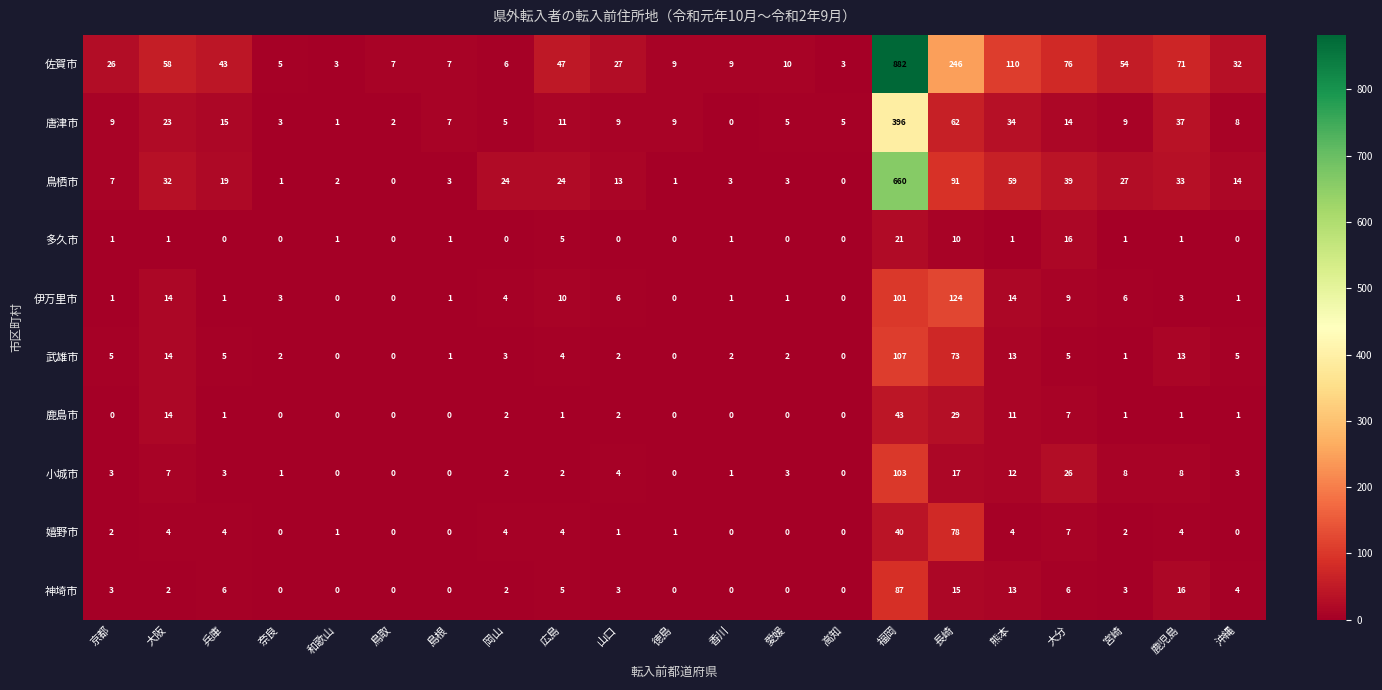

How many distinct data groups are displayed?

10